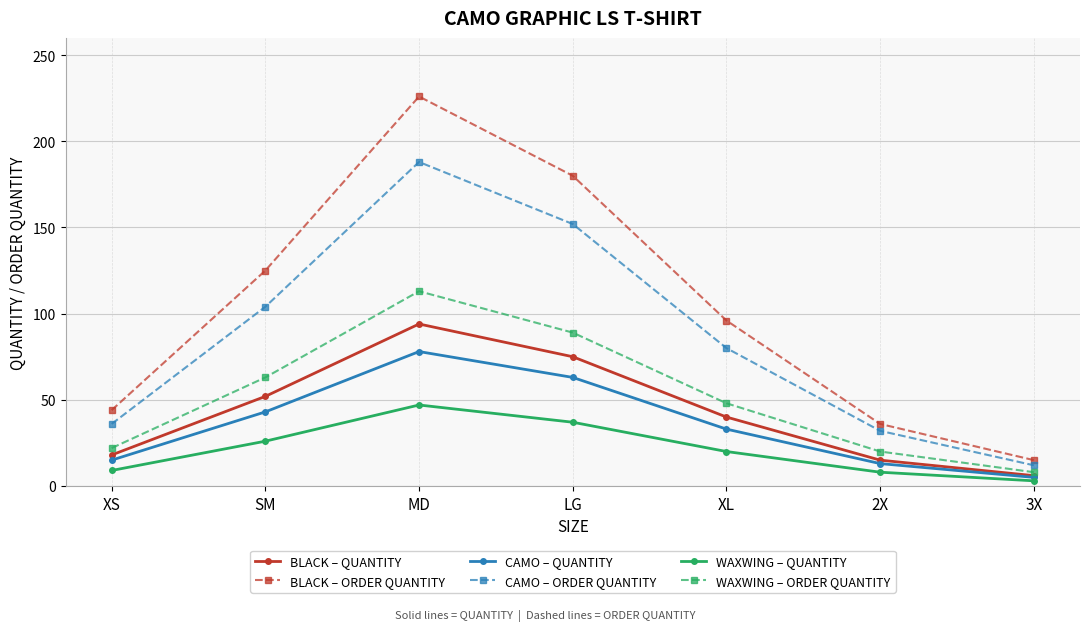

Which series has the widest spread of values?

BLACK – ORDER QUANTITY